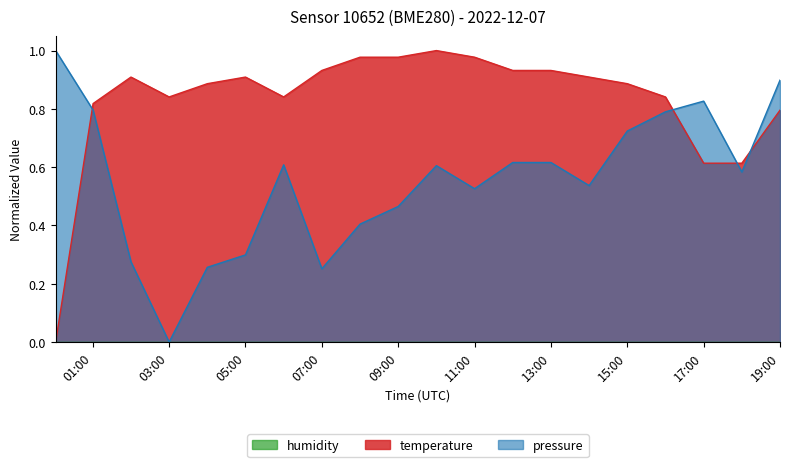

What is the total value across all series at 02:00?

1.2